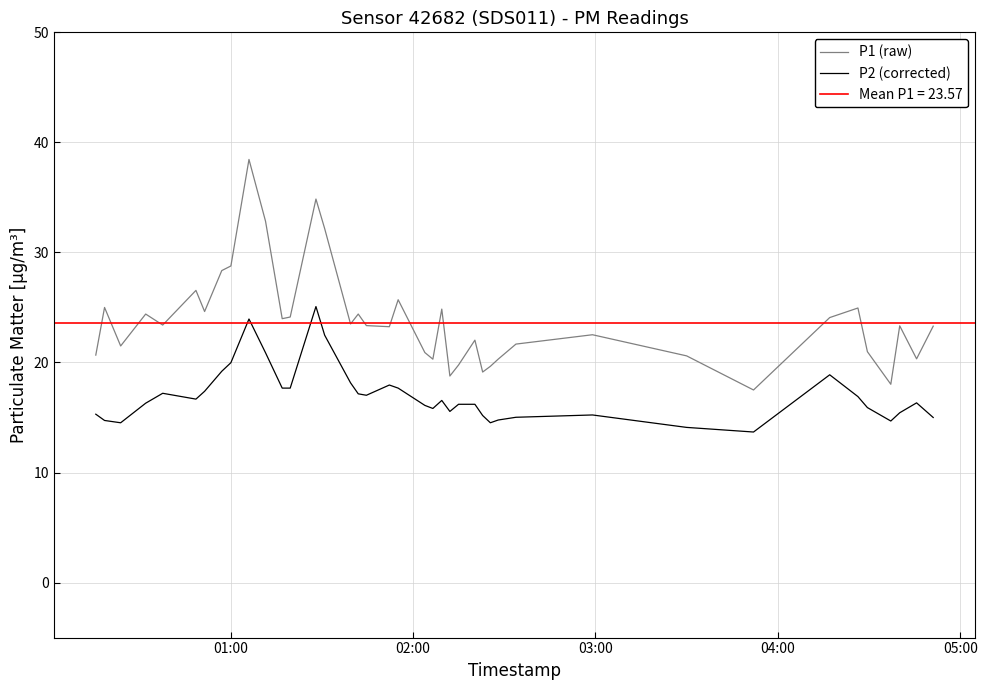

True or false: P2 (corrected) and P1 (raw) cross at least once.

False